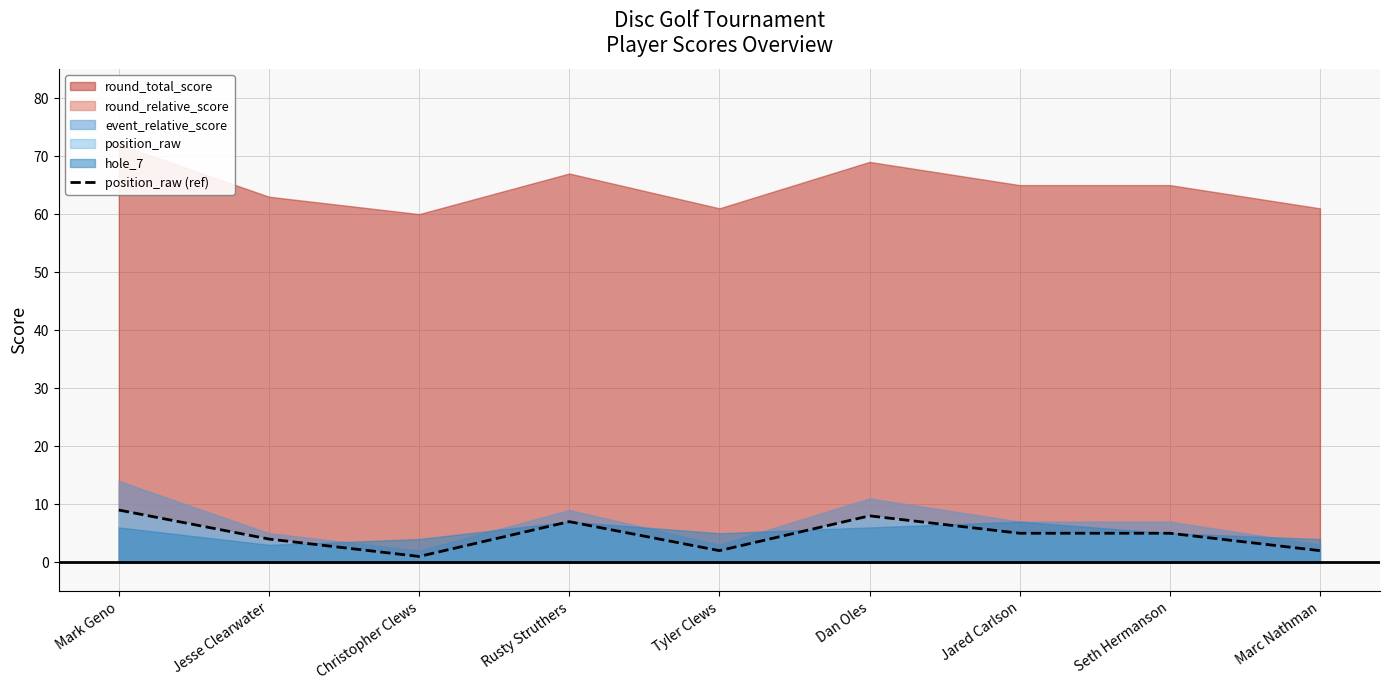

At which category does the data reach its first local peak?

Rusty Struthers